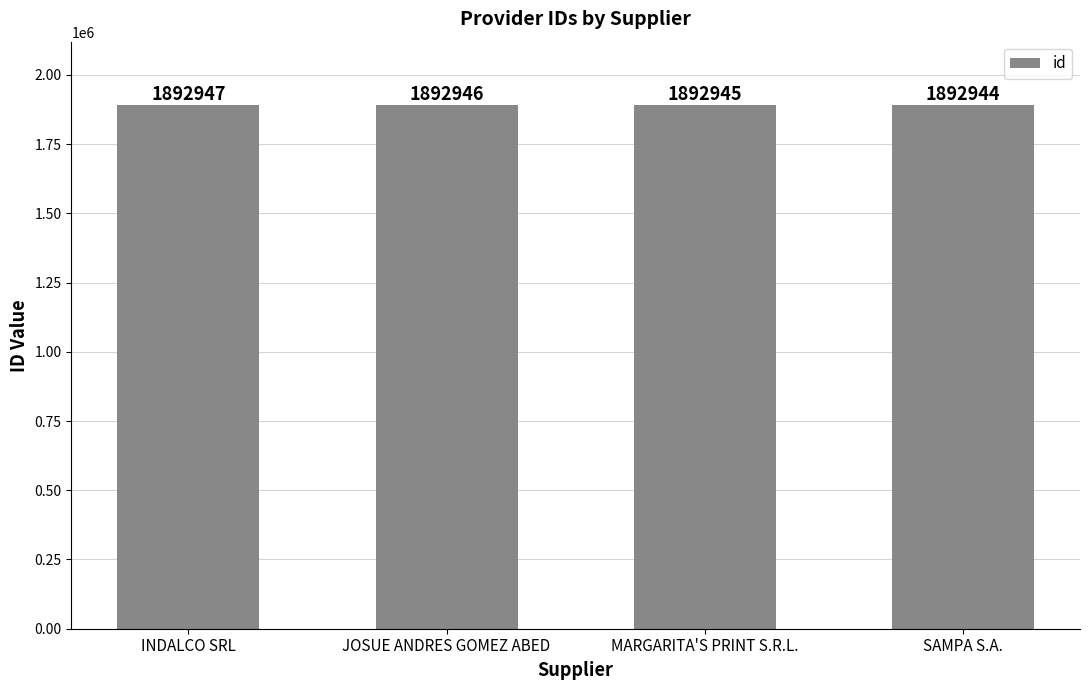

True or false: the data shows 1167280 at SAMPA S.A..

False